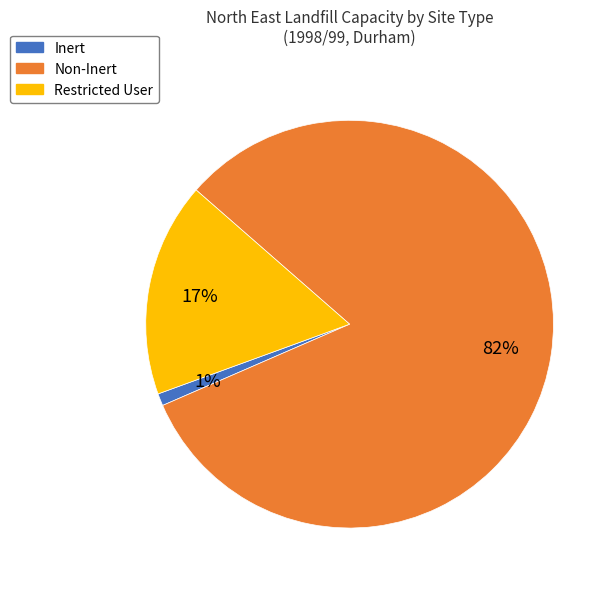

Which slice is the largest?

Non-Inert